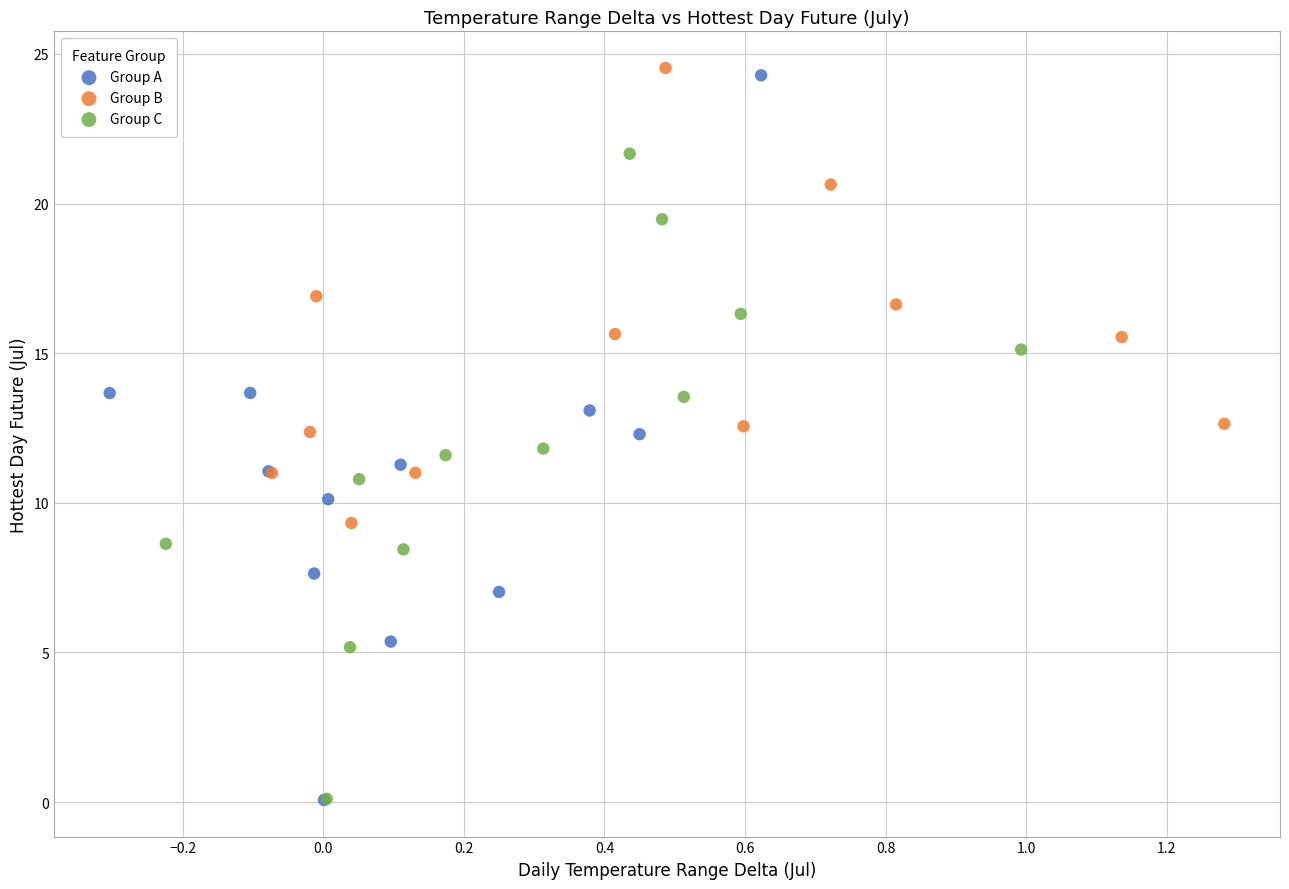

Which series contains the highest Y value?

Group B